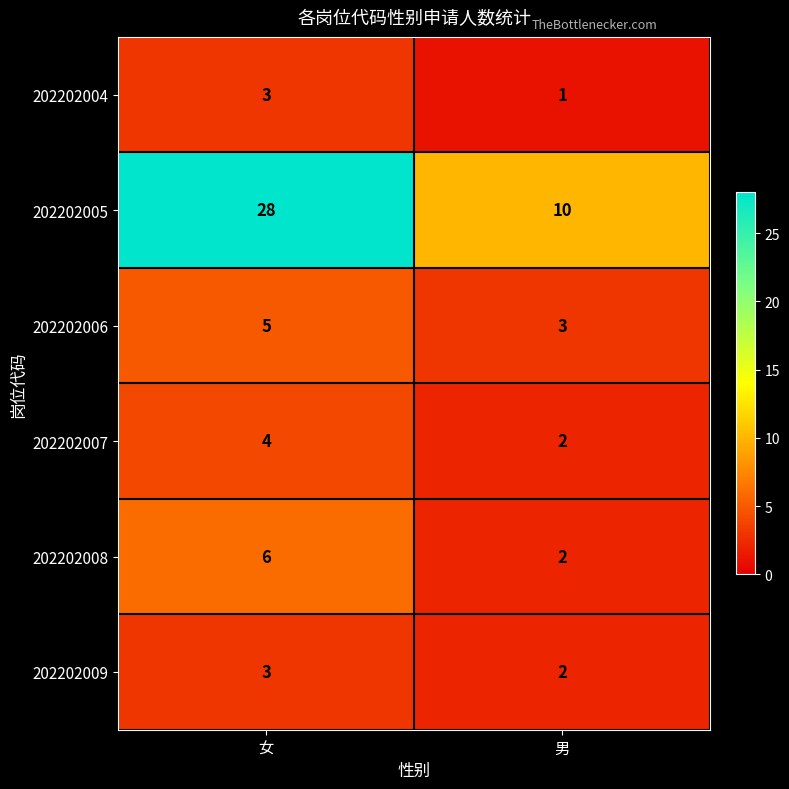

Which label corresponds to the smallest value in the chart?

男